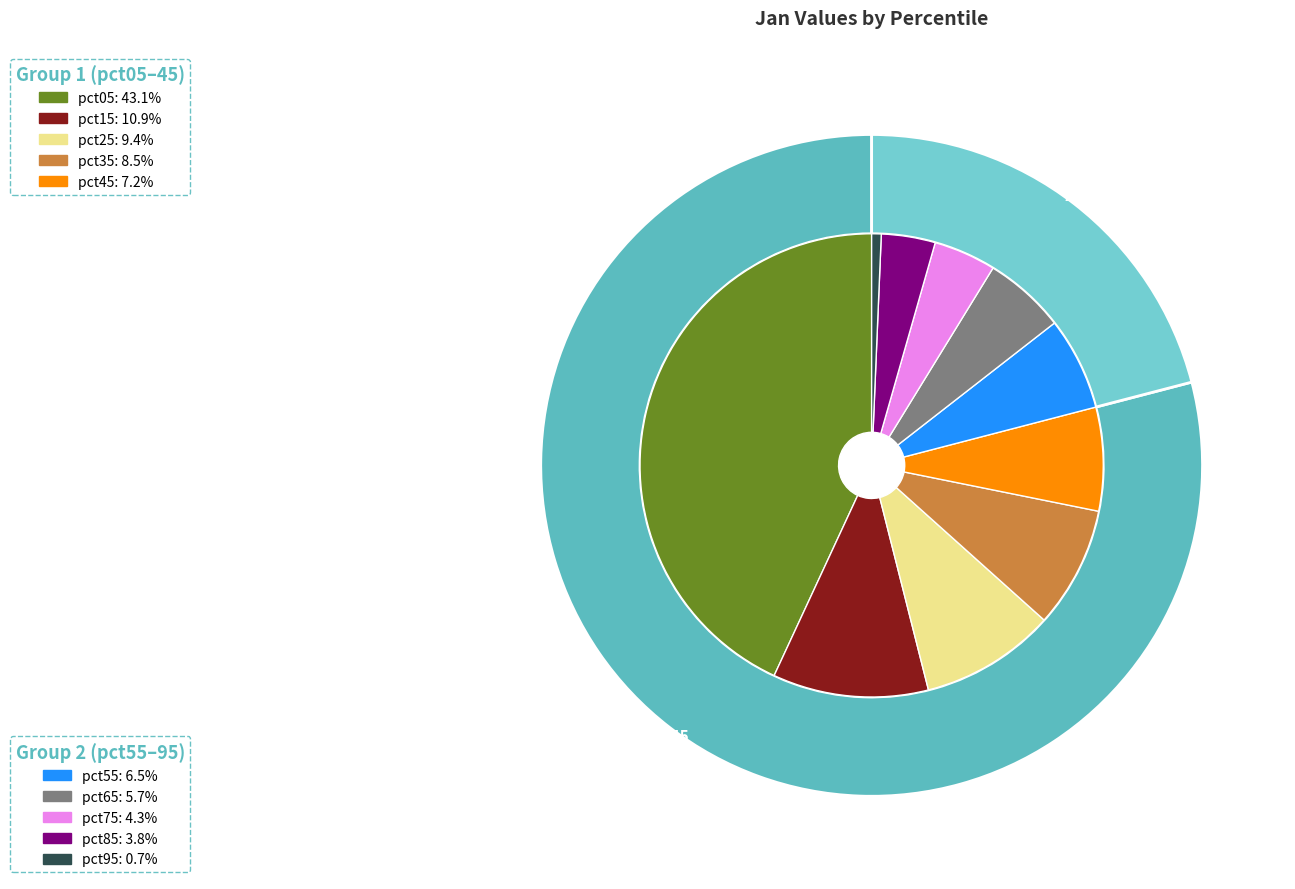

Which category has the biggest portion of the pie?

pct05